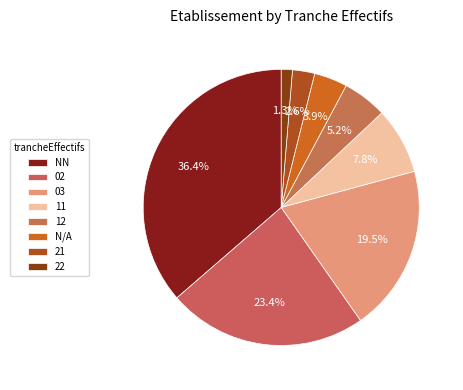

How many segments does this pie chart have?

8